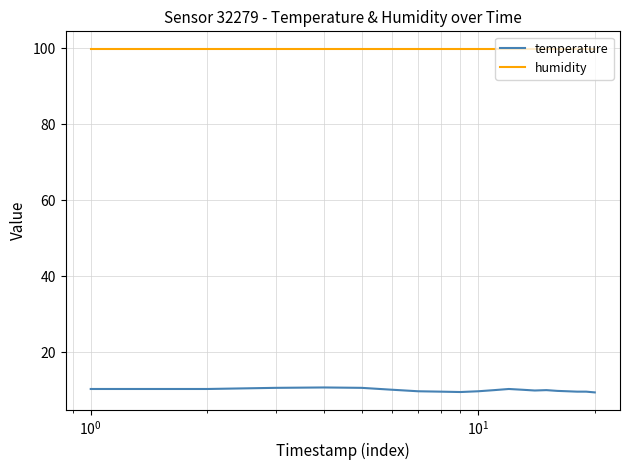

Which series has the largest total across all categories?

humidity